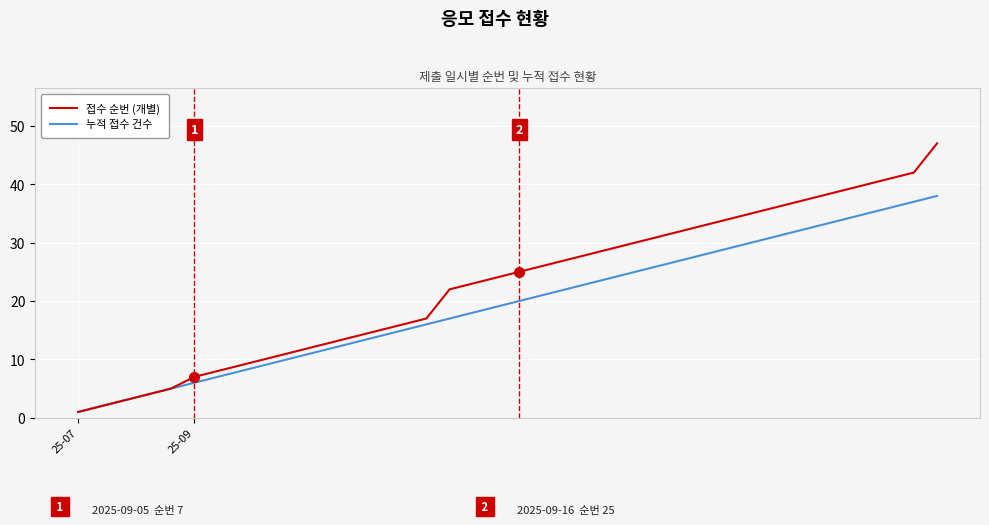

How many lines are shown in the chart?

2